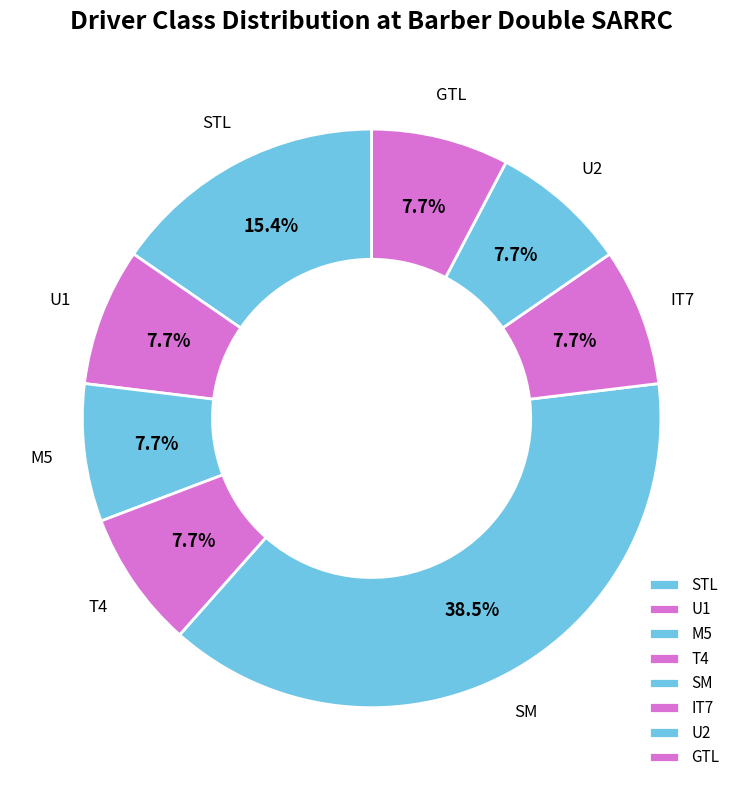

How many segments does this pie chart have?

8